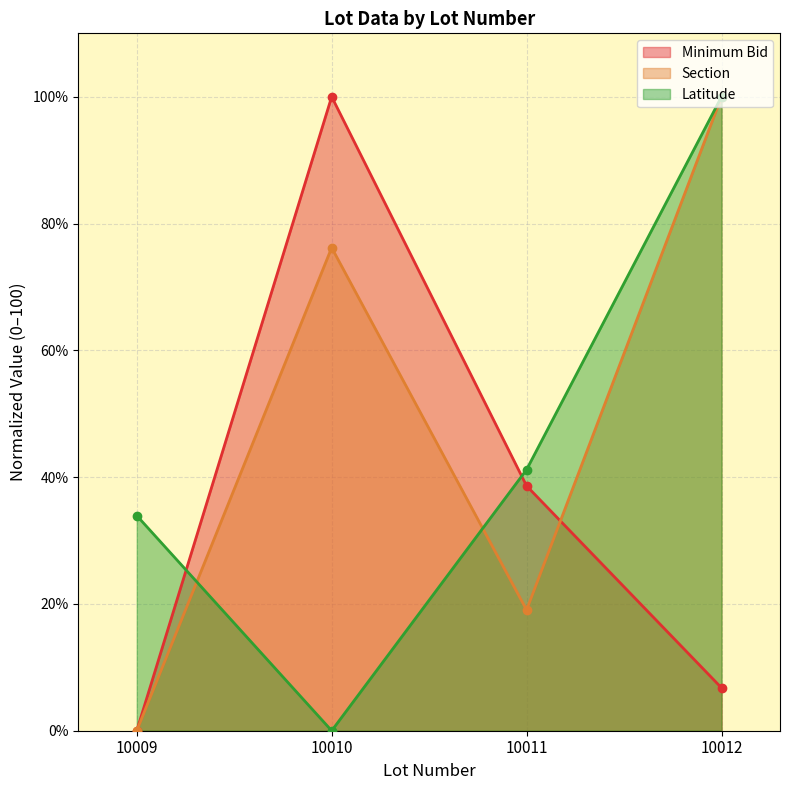

What is the difference between the Latitude values at 10012 and 10011?

58.8